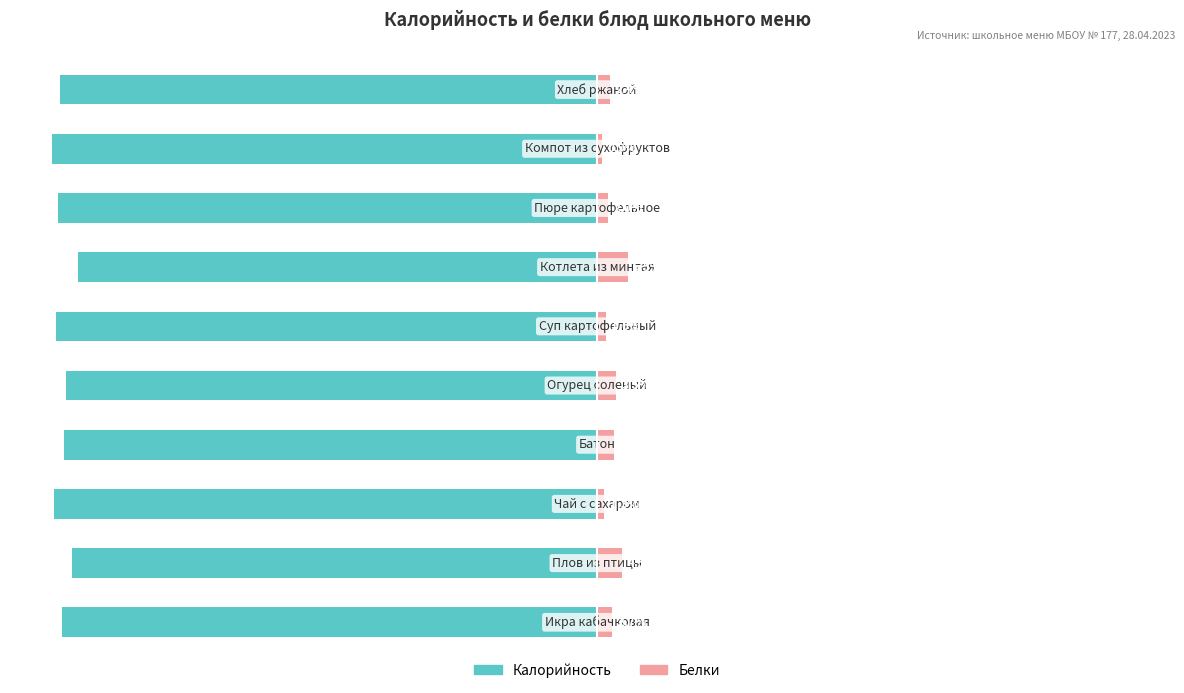

Is it true that Белки equals 1.5 at 75?

False